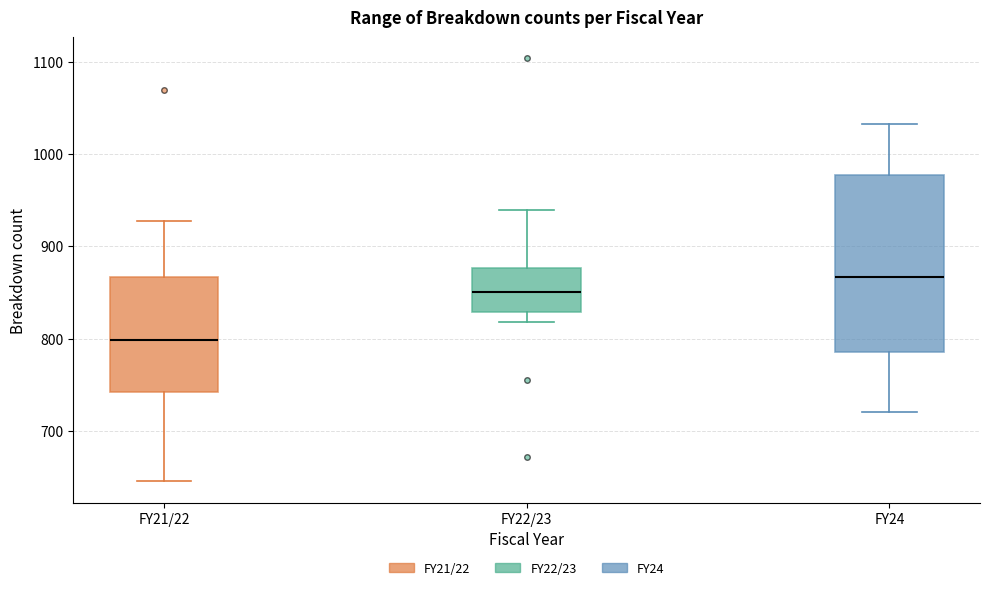

Which box is the tallest, from its lower edge to its upper edge?

FY24